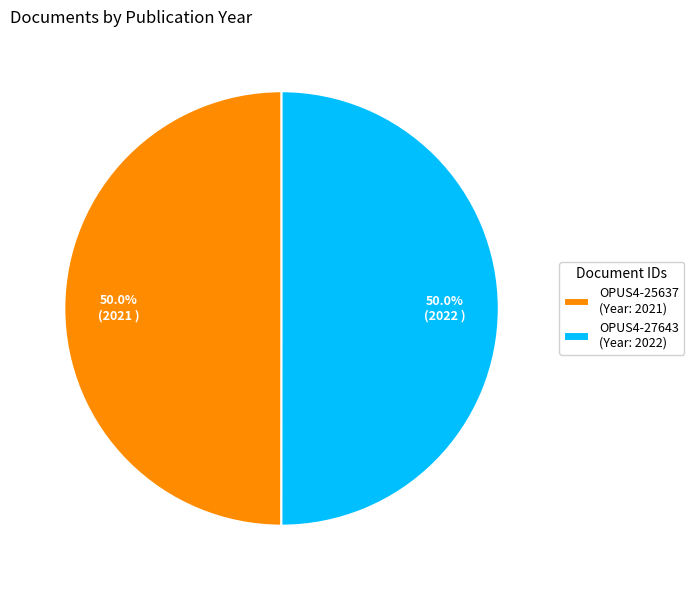

Approximately how many times larger is the value at OPUS4-25637 (Year: 2021) compared to OPUS4-27643 (Year: 2022)?

1.0